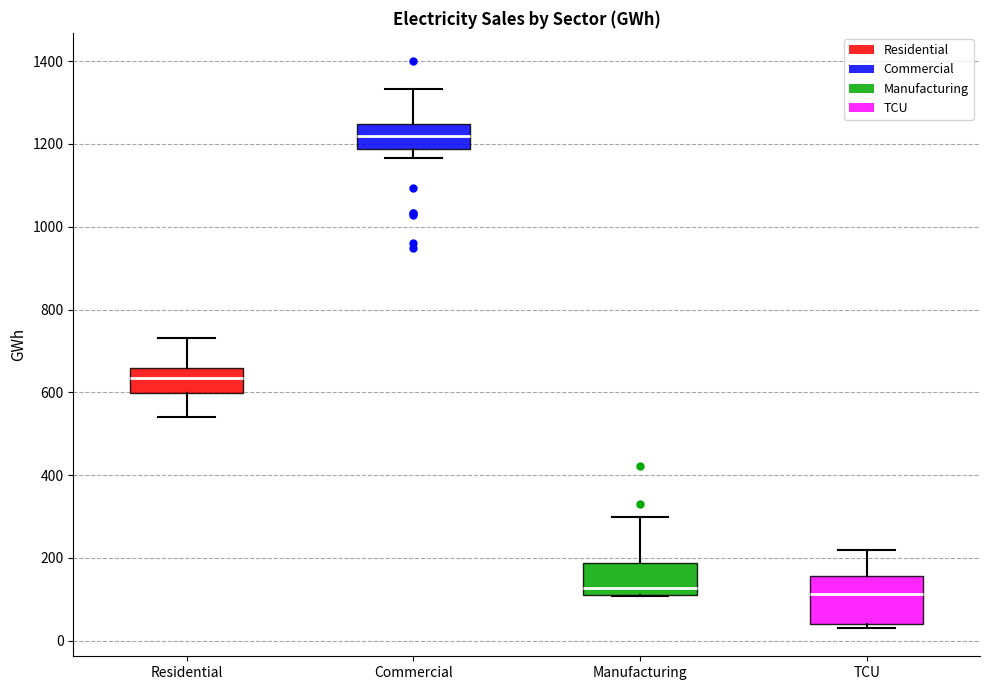

Reading left to right, read every box against the y-axis: the position of its median line, the range the box covers, and the ends of its whiskers. The values are not printed on the chart, so give them approximately, as read against the axis.

Residential: median 640, box 600 to 660, whiskers 540 to 740
Commercial: median 1220, box 1180 to 1240, whiskers 1160 to 1340
Manufacturing: median 120 (just above the box's lower edge), box 120 to 180, whiskers 100 to 300
TCU: median 120, box 40 to 160, whiskers 40 (just below the box's lower edge) to 220